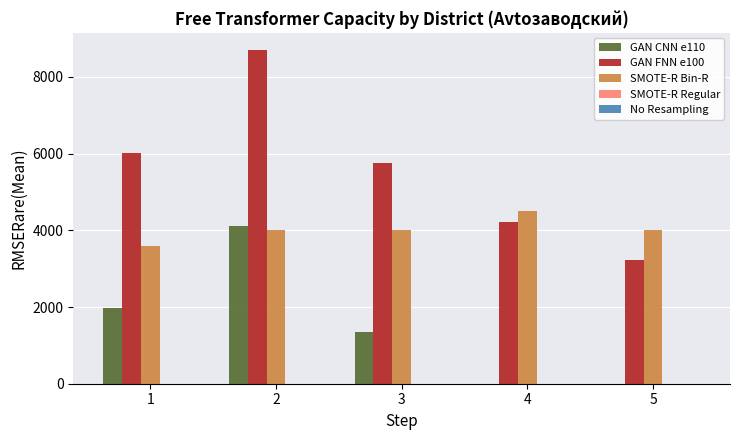

What is the total value across all series at 5?

7220.0